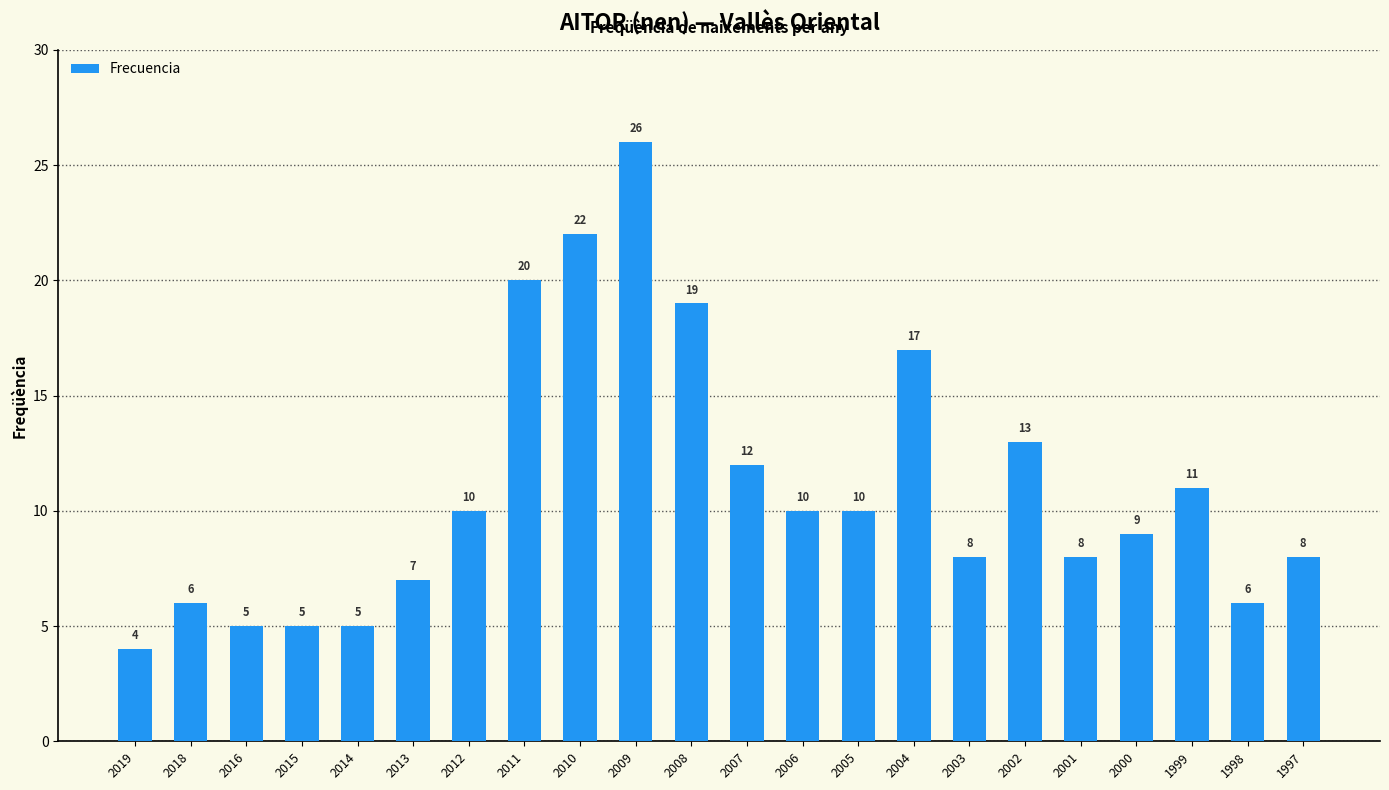

Which category has the highest value across all series?

2009